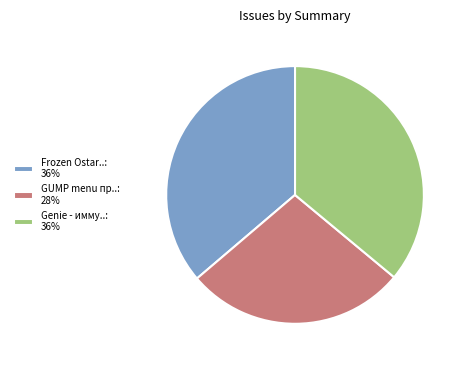

Is it true that Frozen Ostar..: 36% is 22% of the pie?

False